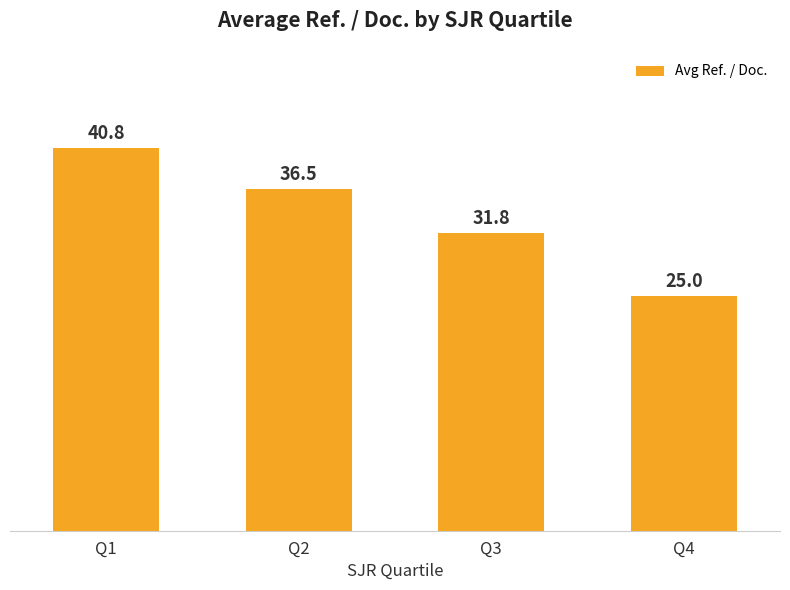

List the labels in order of value, smallest first.

Q4, Q3, Q2, Q1